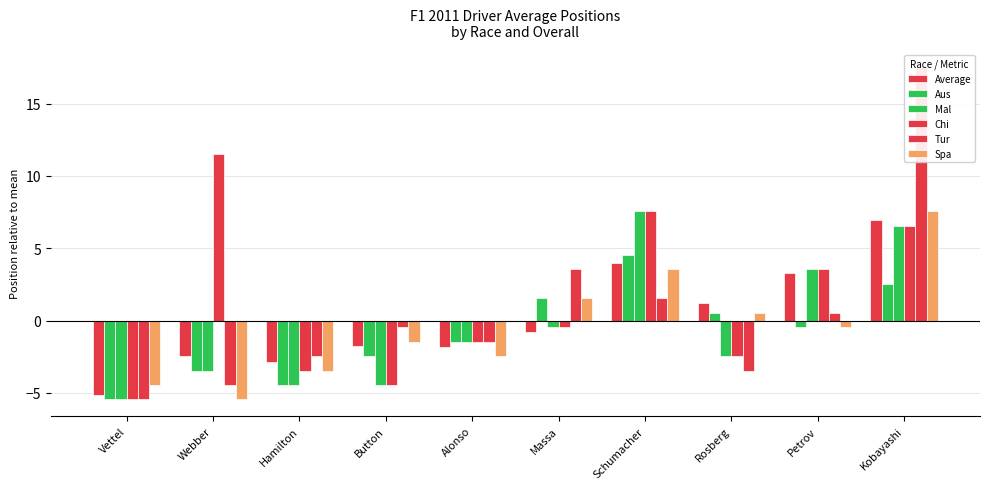

Reading left to right, what are all the values shown in this chart?

Average: -5.1	-2.5	-2.9	-1.8	-1.8	-0.8	4.0	1.2	3.3	6.9
Aus: -5.5	-3.5	-4.5	-2.5	-1.5	1.5	4.5	0.5	-0.5	2.5
Mal: -5.5	-3.5	-4.5	-4.5	-1.5	-0.5	7.5	-2.5	3.5	6.5
Chi: -5.5	11.5	-3.5	-4.5	-1.5	-0.5	7.5	-2.5	3.5	6.5
Tur: -5.5	-4.5	-2.5	-0.5	-1.5	3.5	1.5	-3.5	0.5	17.5
Spa: -4.5	-5.5	-3.5	-1.5	-2.5	1.5	3.5	0.5	-0.5	7.5